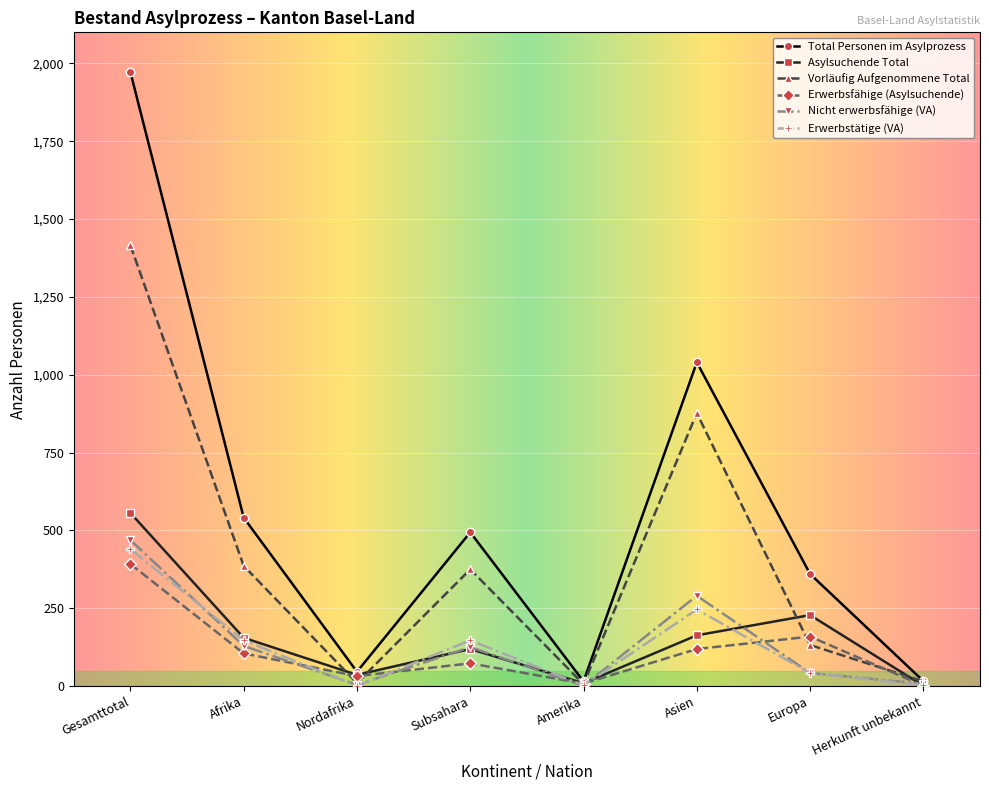

At which label does Nicht erwerbsfähige (VA) reach its peak?

Gesamttotal